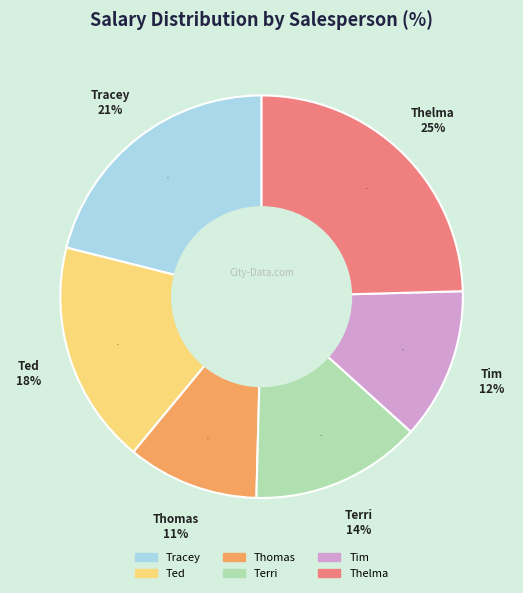

Between Ted and Thelma, which is larger?

Thelma